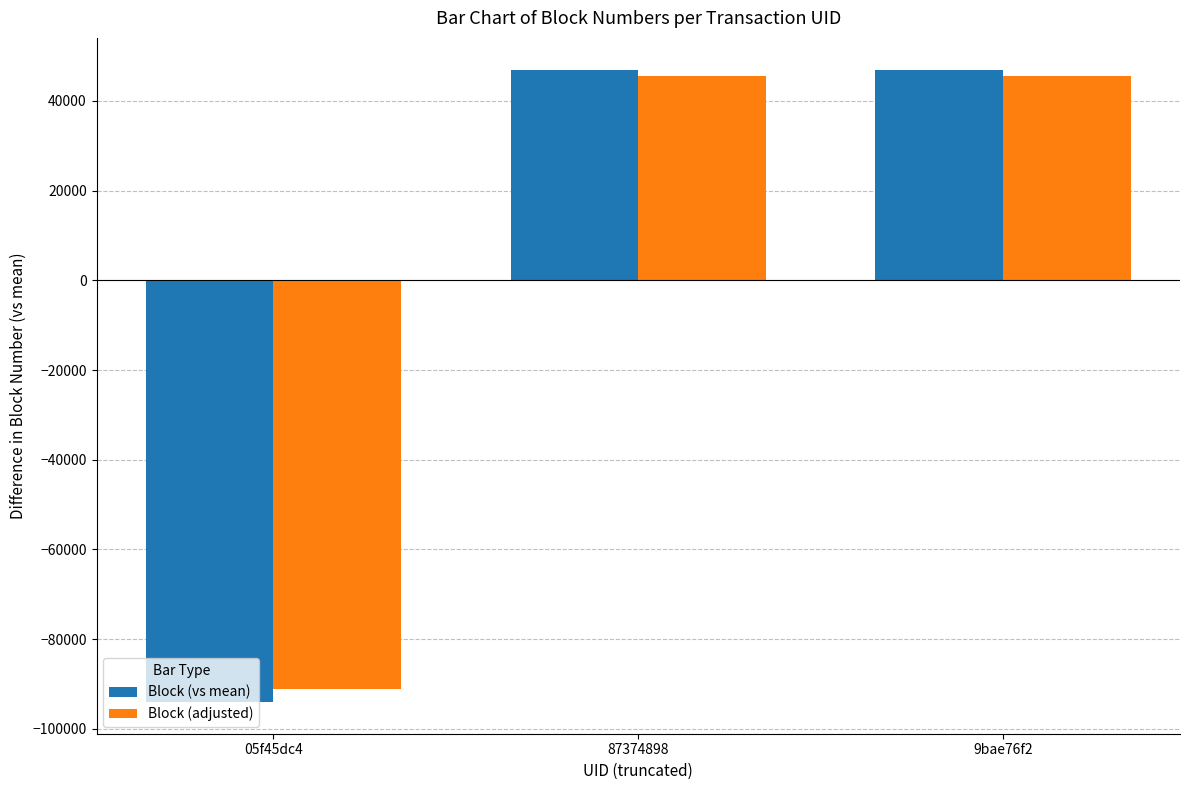

What is the maximum value shown in the chart?

47013.0